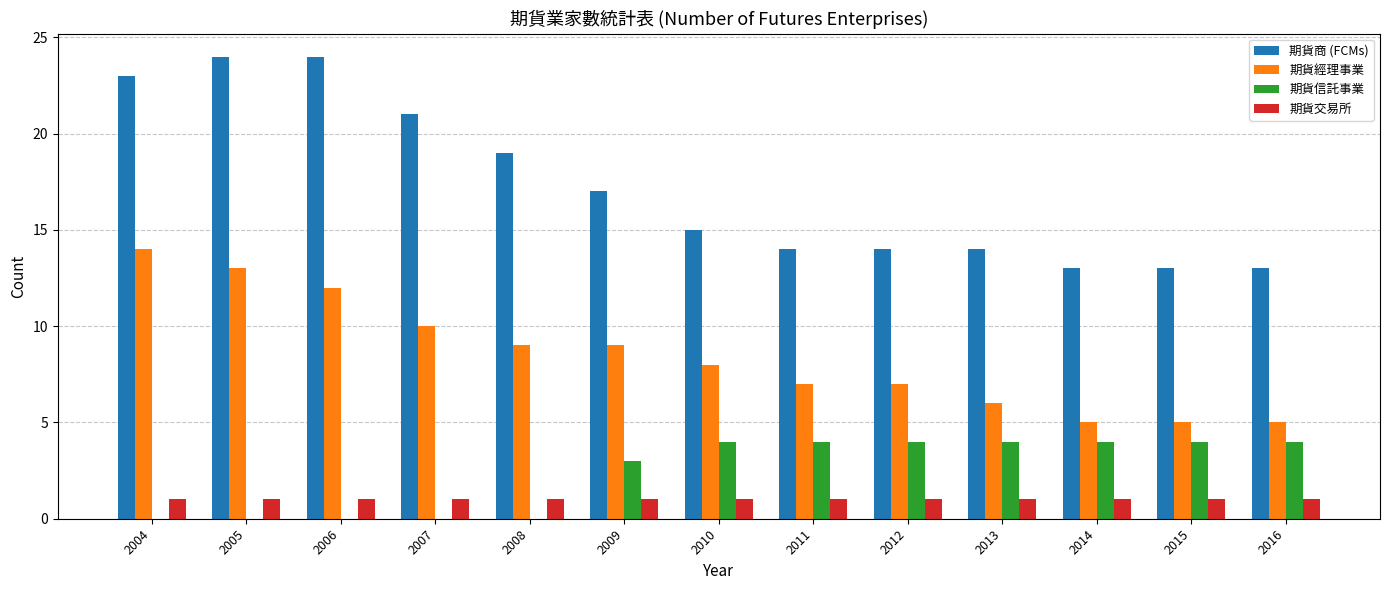

Is it true that 期貨經理事業 equals 14 at 2004?

True